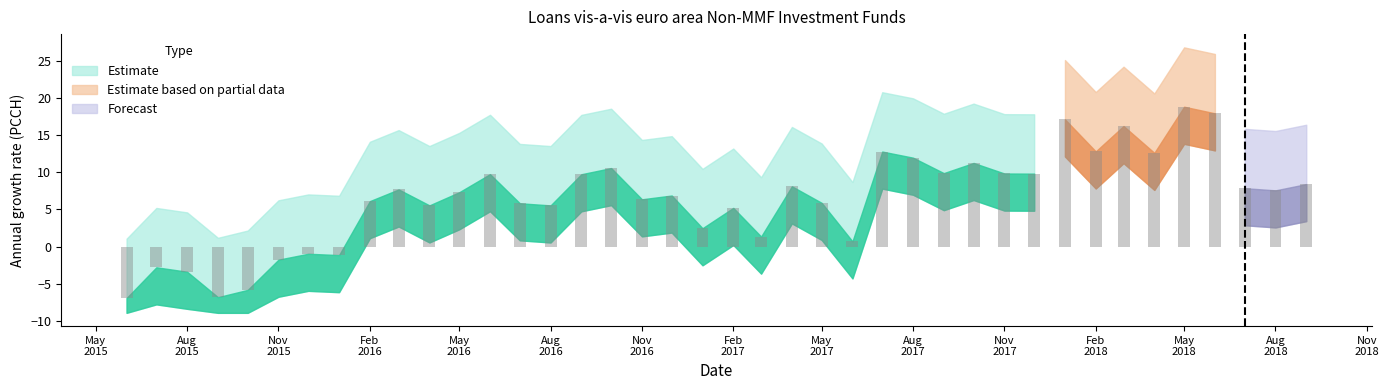

At which category does the chart reach its peak across all series?

2018-05